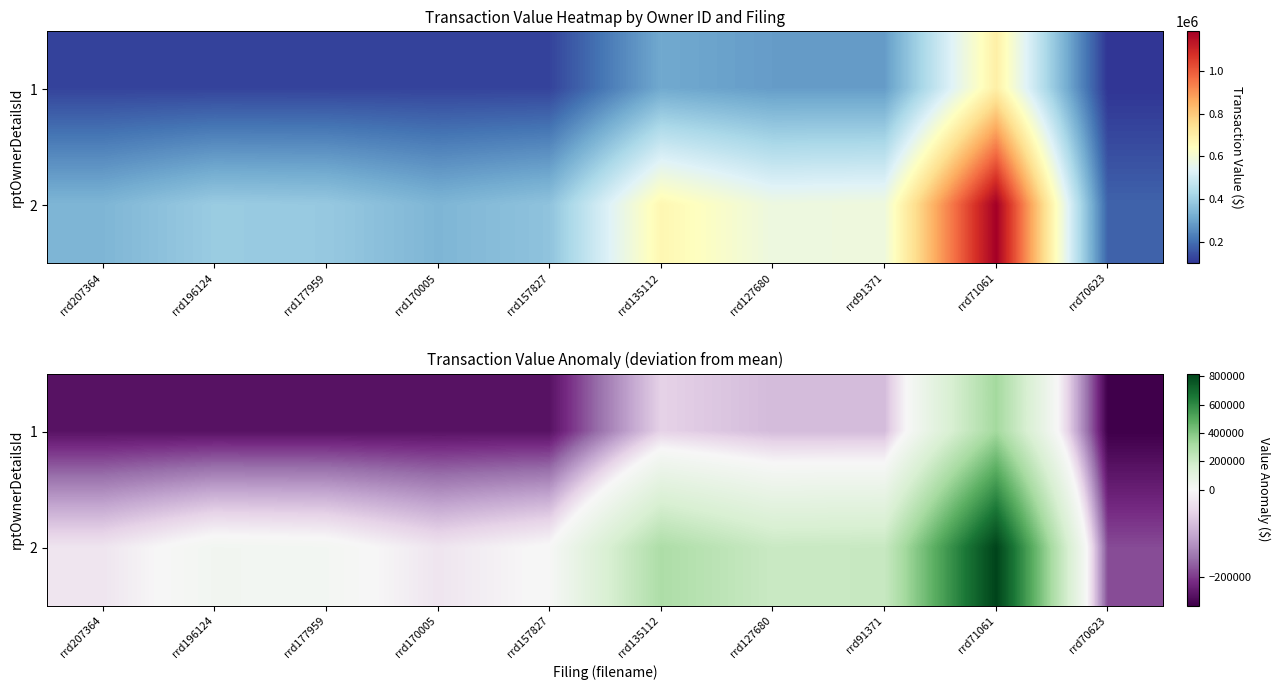

What value does the 1 series have at rrd207364?

-242123.5